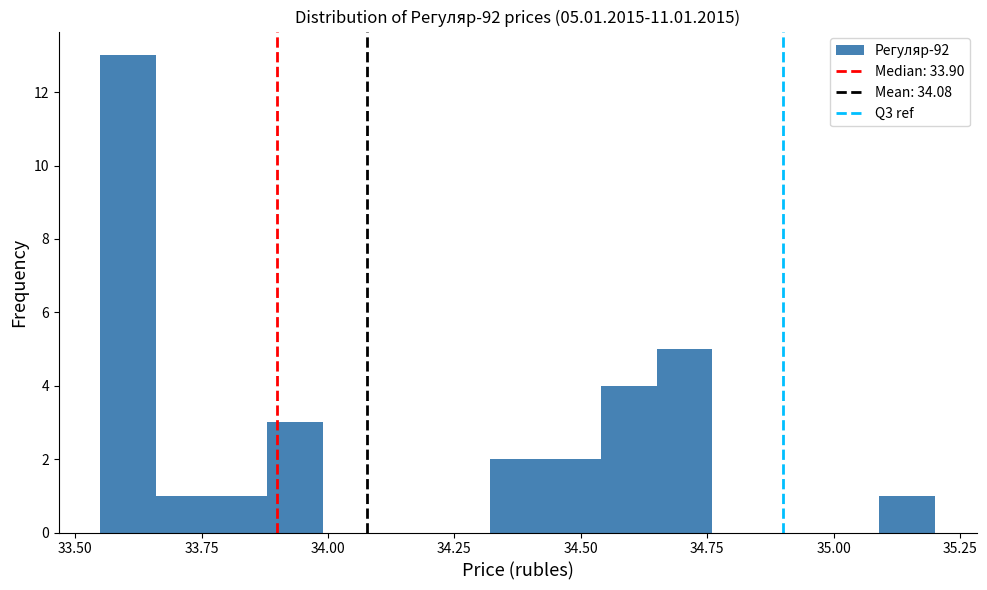

Around what value on the x-axis is the tallest bar? Give the approximate position of its centre, as read against the axis.

33.60